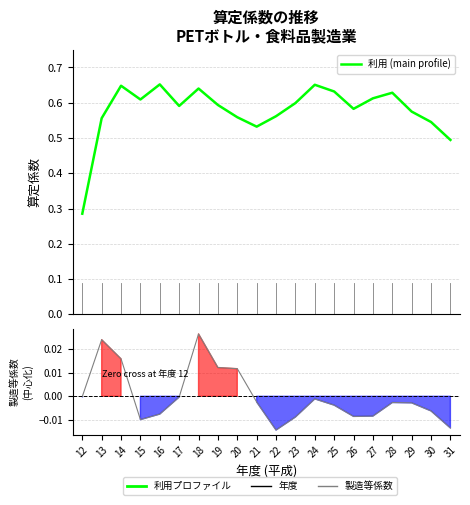

How many lines are shown in the chart?

2